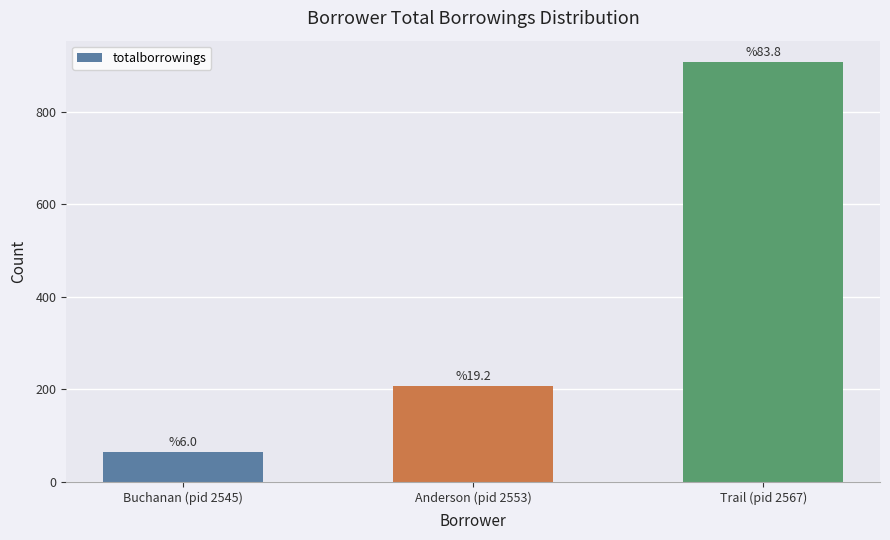

The chart shows a value of 1227 at Trail (pid 2567). True or false?

False